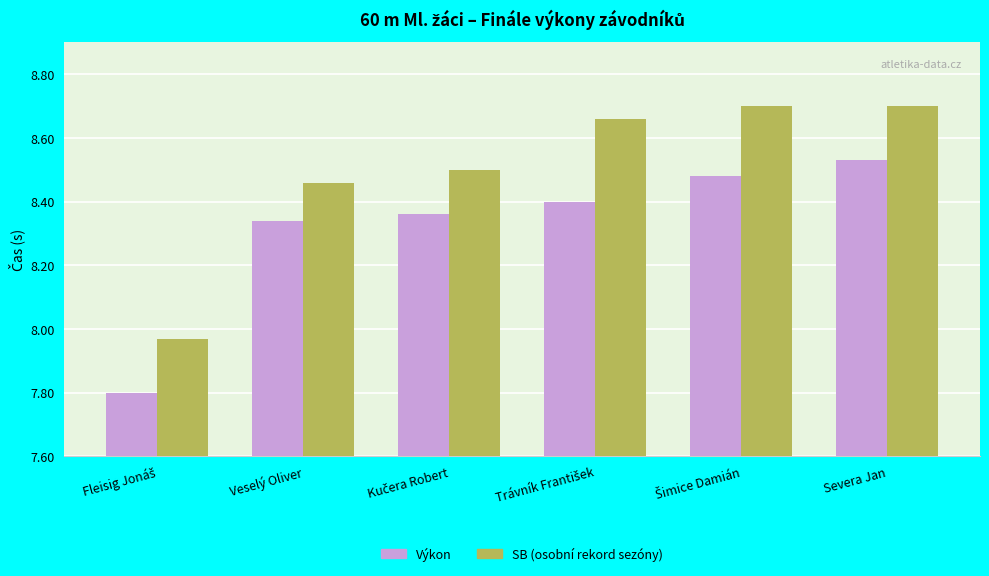

Rank the series by their average value, from lowest to highest.

Výkon, SB (osobní rekord sezóny)